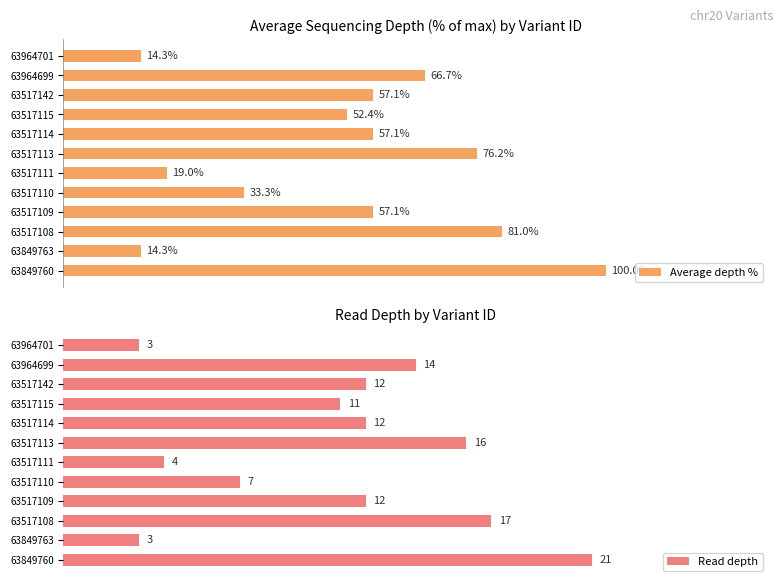

Which series has the largest range (max minus min)?

Average depth %